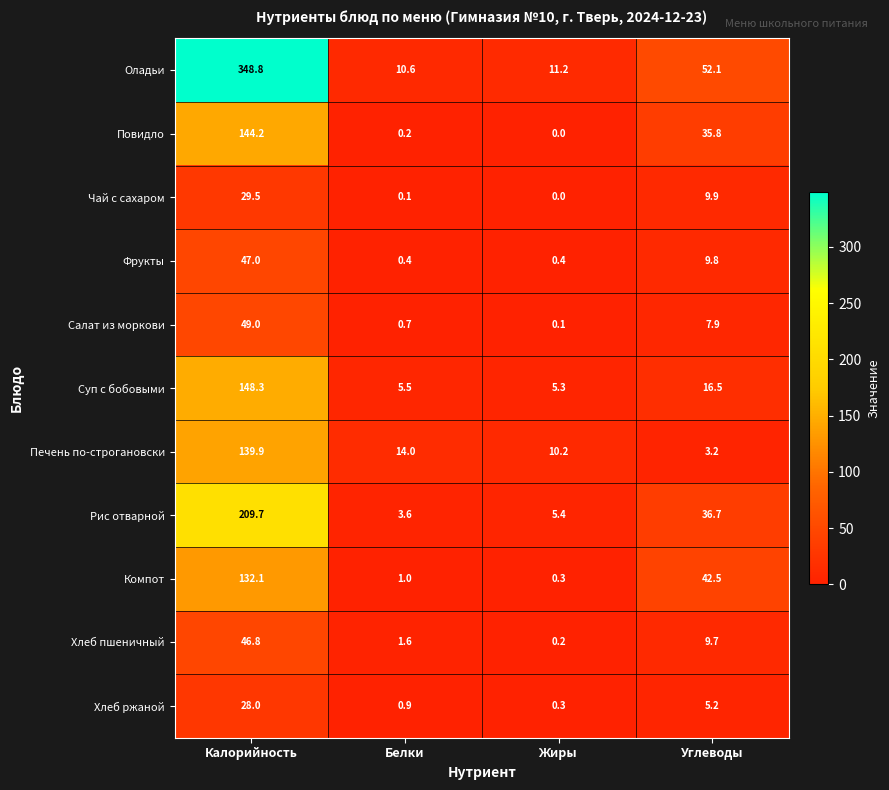

Is the value of Печень по-строгановски at Калорийность greater than the value of Компот at Жиры?

Yes